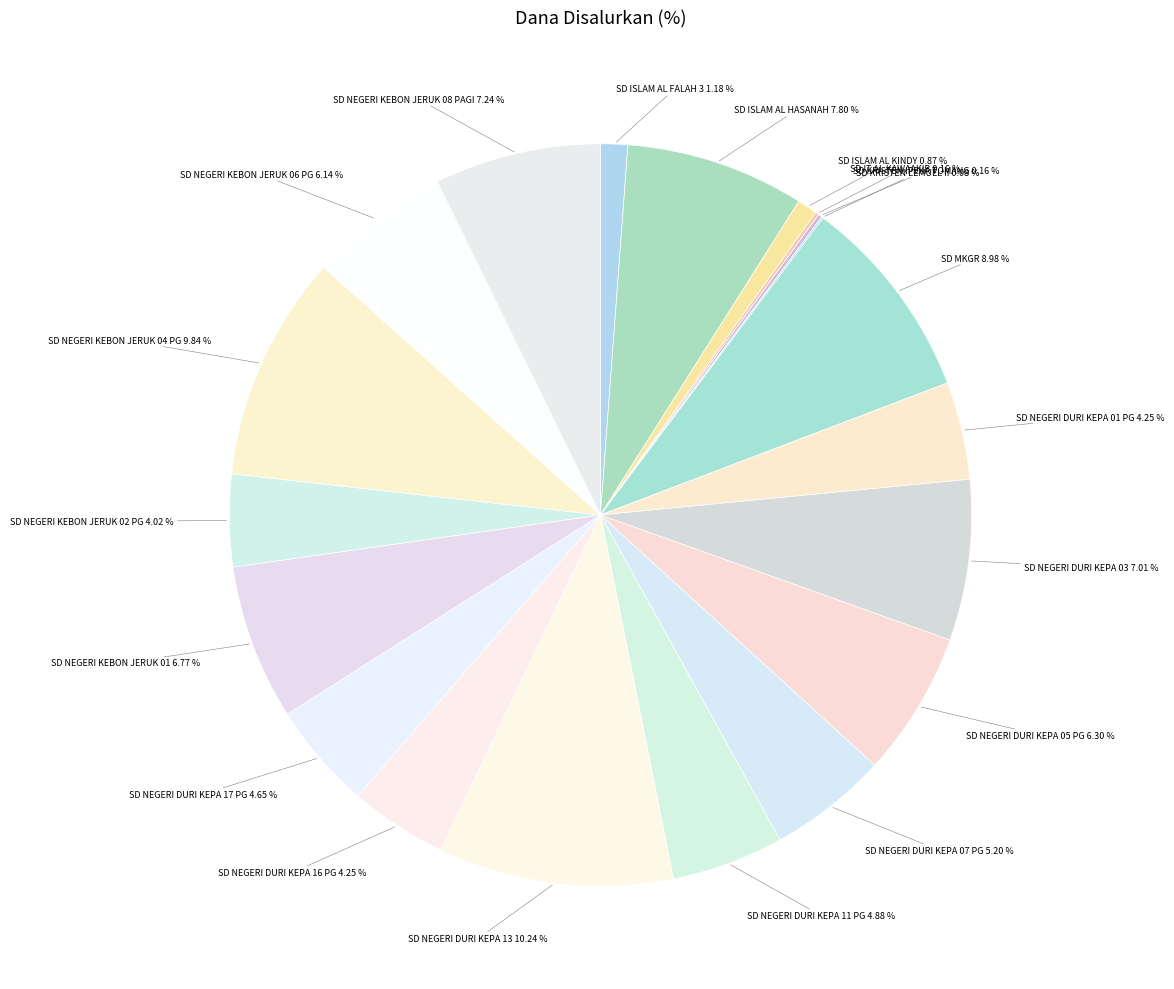

Combined, do SD NEGERI DURI KEPA 05 PG and SD NEGERI KEBON JERUK 06 PG account for over 50%?

No